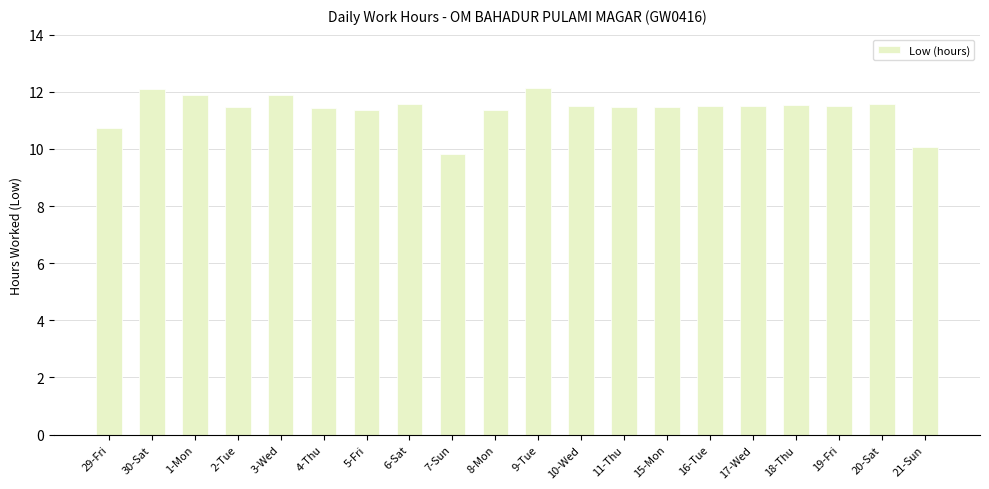

What is the label of the 3rd bar from the right?

19-Fri